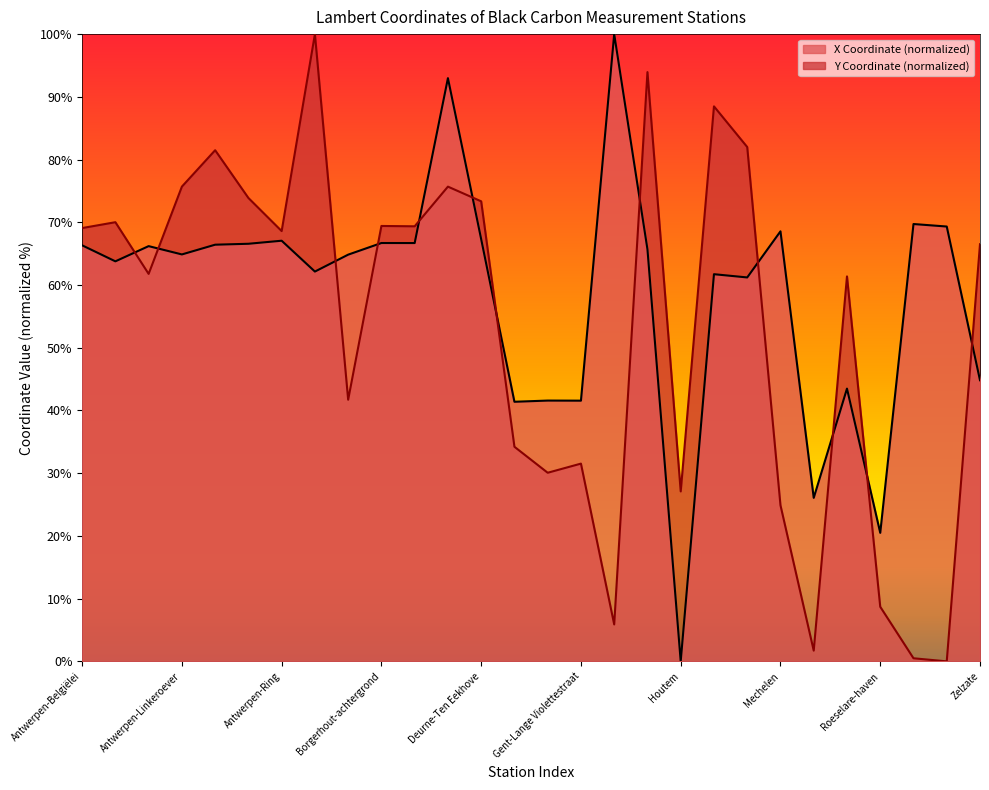

Reading left to right, extract all data points from this chart.

X Coordinate: 66.3	63.8	66.2	64.9	66.4	66.6	67.1	62.1	64.8	66.7	66.7	93.0	67.3	41.4	41.6	41.6	100.0	65.7	0.0	61.7	61.2	68.6	26.1	43.5	20.5	69.7	69.3	44.8
Y Coordinate: 69.1	70.0	61.8	75.7	81.5	73.9	68.6	100.0	41.7	69.4	69.4	75.7	73.3	34.2	30.1	31.5	5.9	93.9	27.1	88.5	82.0	24.9	1.7	61.4	8.7	0.5	0.0	66.5